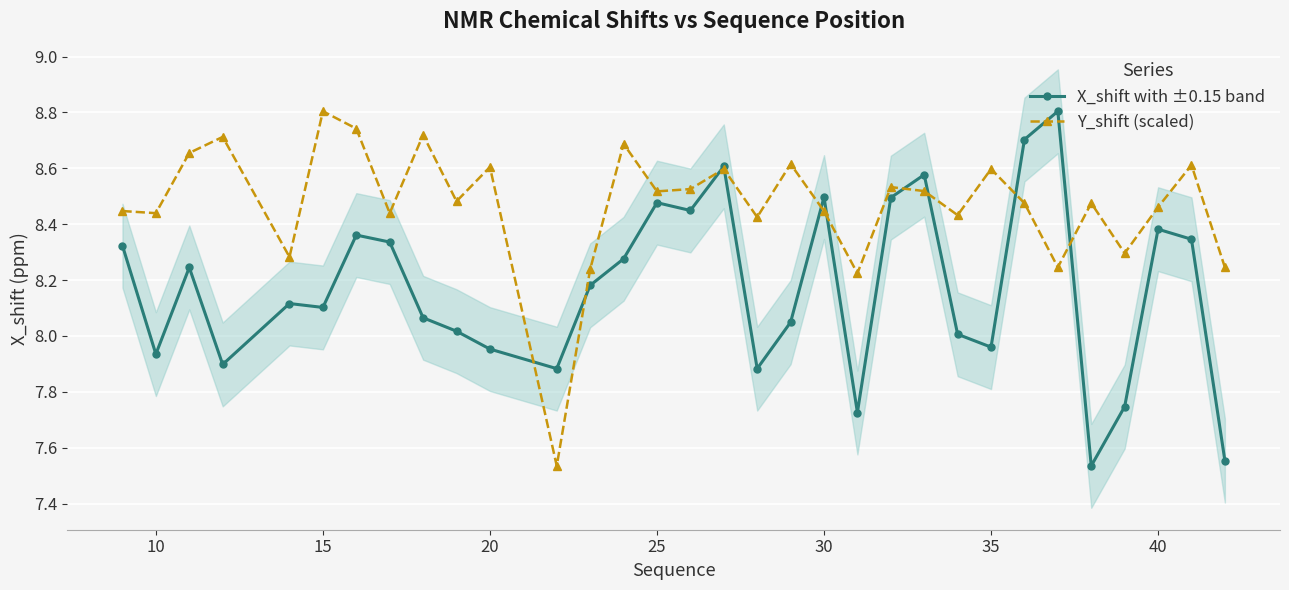

What is the average value of the X_shift with ±0.15 band series?

8.2